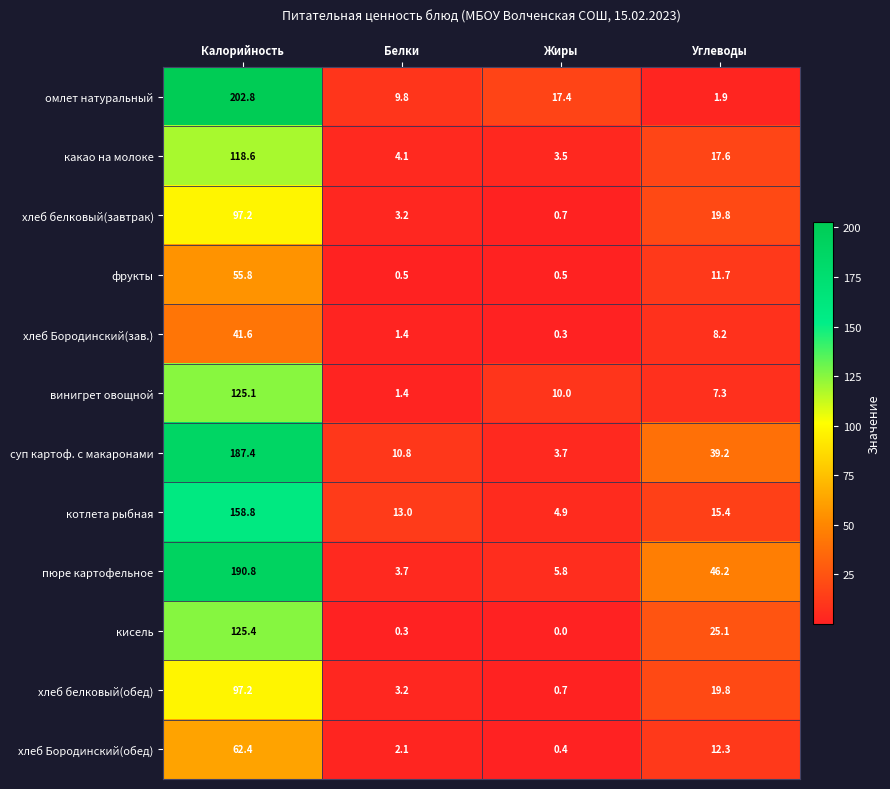

Which category has the highest value in the хлеб Бородинский(зав.) series?

Калорийность